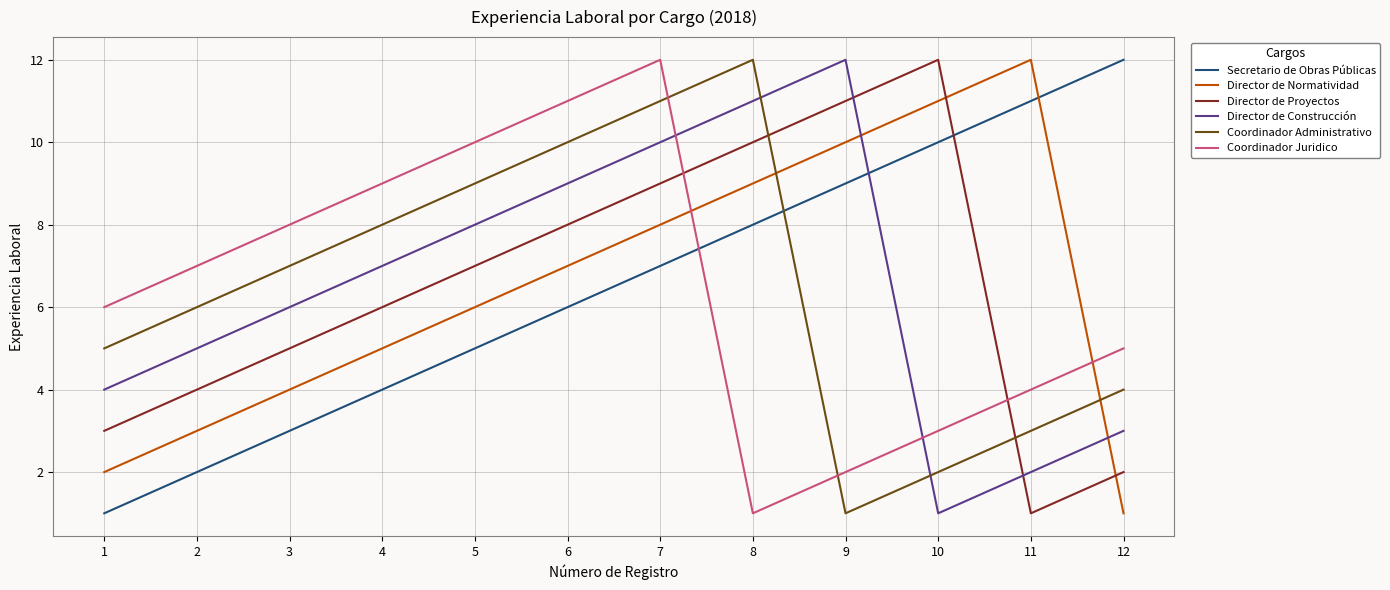

What is the maximum value shown in the chart?

12